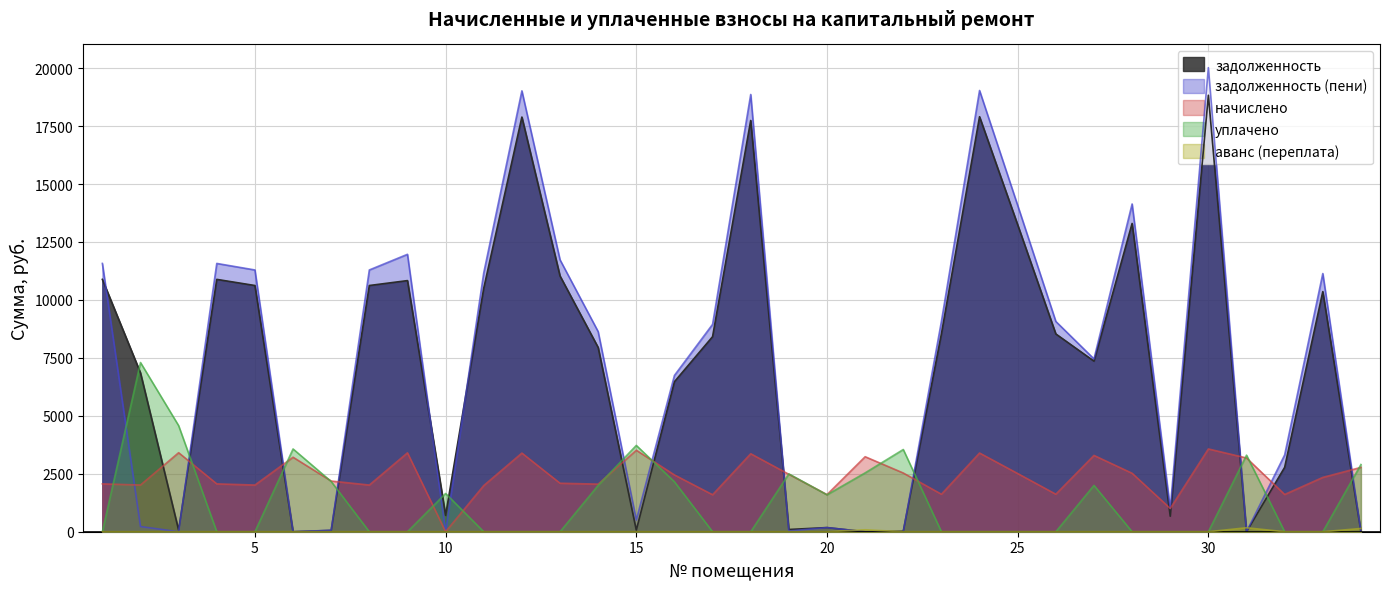

Which series changed the most between 15 and 25?

задолженность (пени)